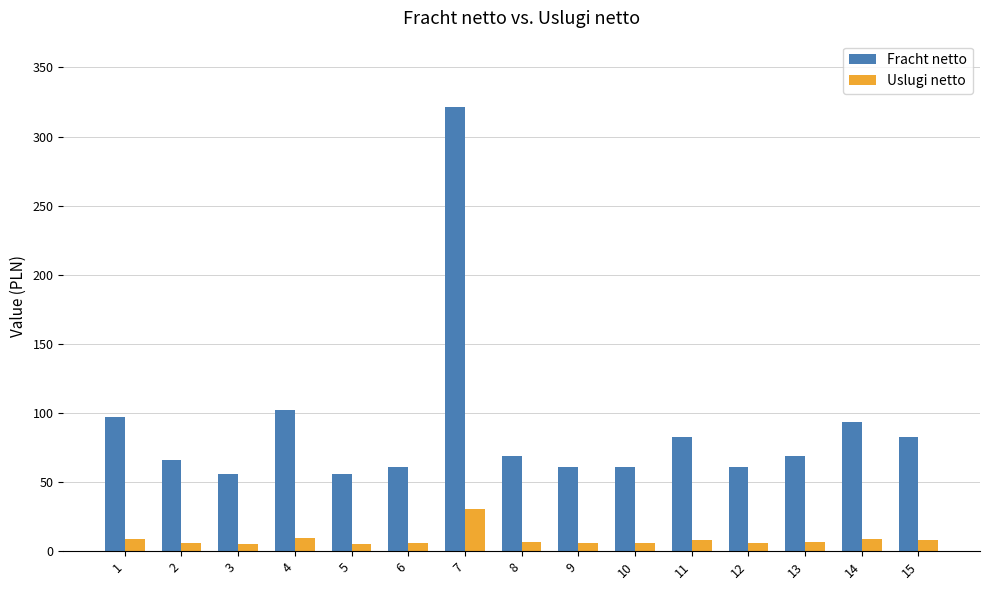

Count the number of categories in the chart.

15